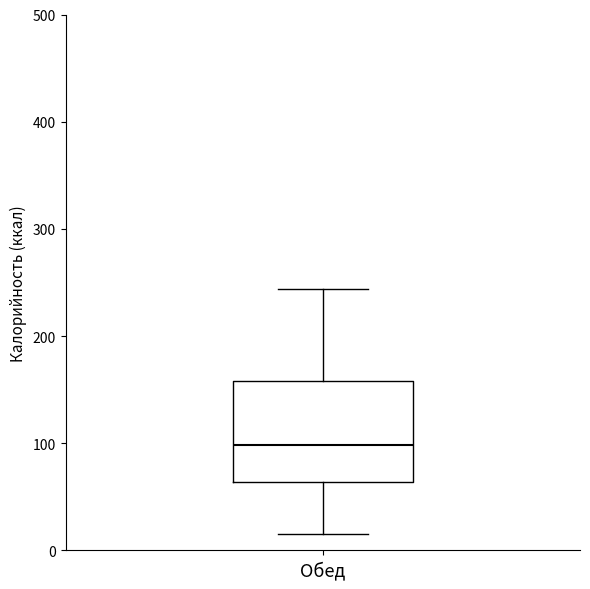

Transcribe this box plot: give where the median line is, the range the box spans, and where the two whiskers end, as read against the y-axis. The values are not printed on the chart, so give them approximately, as read against the axis.

median 100, box 60 to 160, whiskers 20 to 240